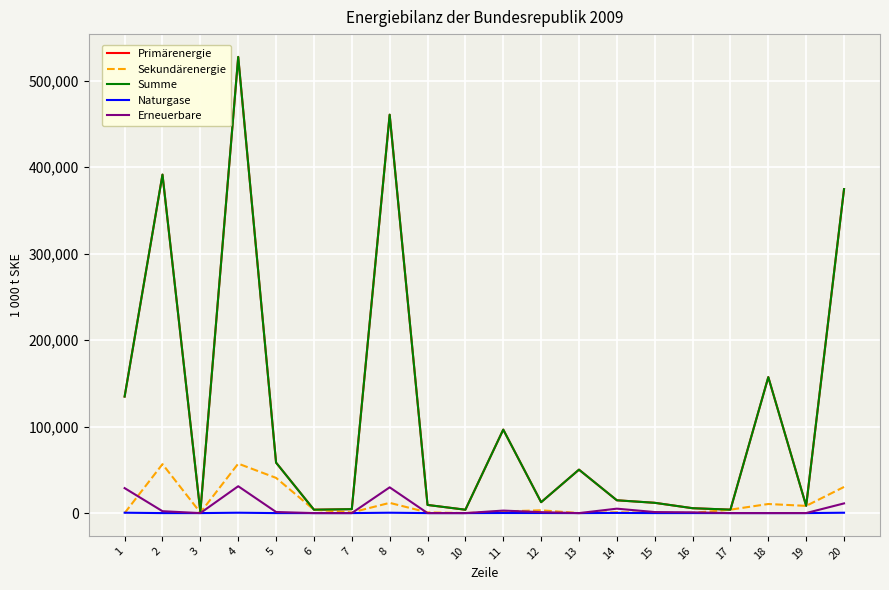

Is this an area chart (filled region under the line)?

No